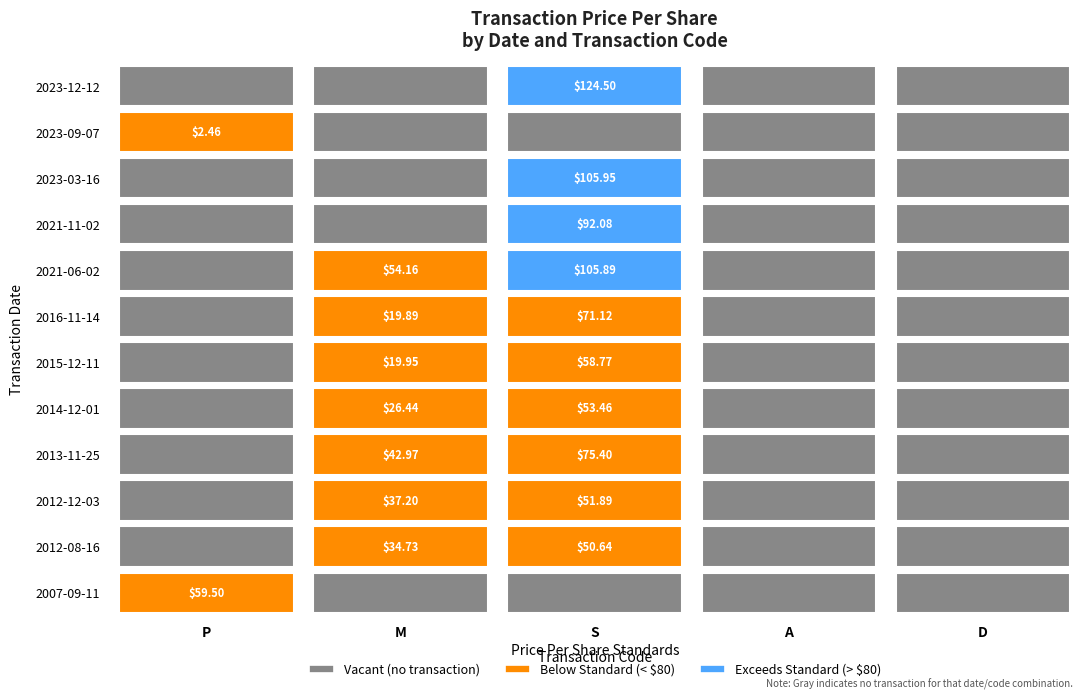

Is the value of 2014-12-01 at 3 greater than the value of 2007-09-11 at 5?

No